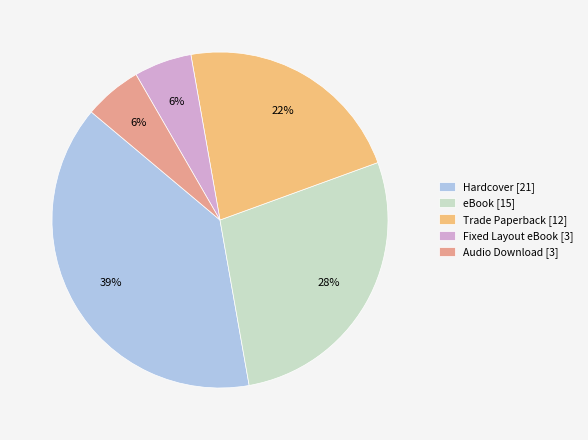

Between eBook [15] and Trade Paperback [12], which is larger?

eBook [15]